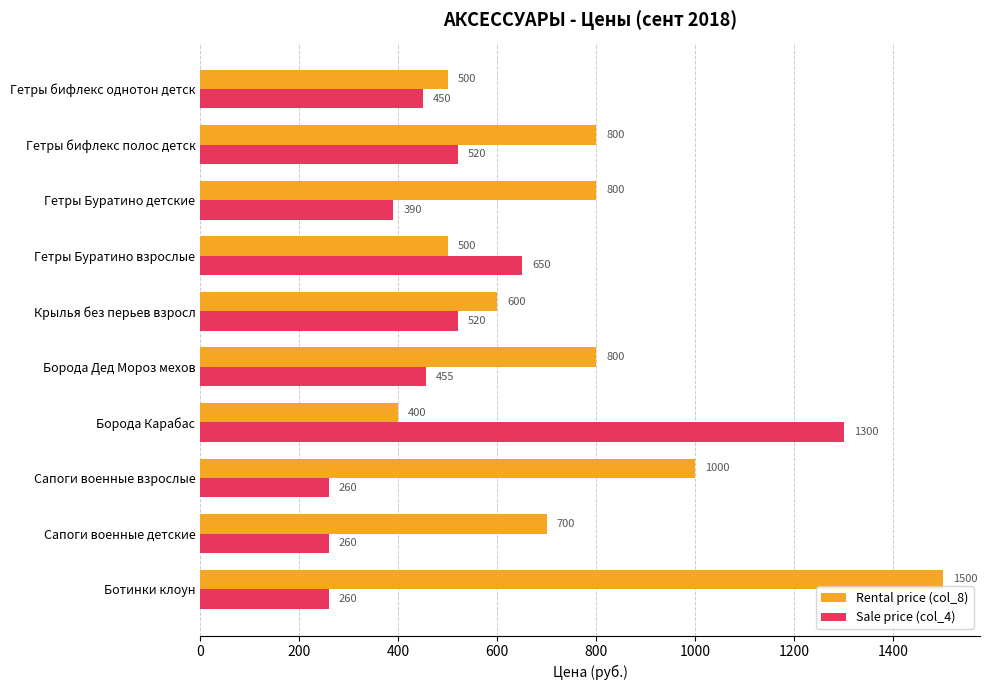

At which label is Sale price (col_4) closest to 780?

Гетры Буратино взрослые